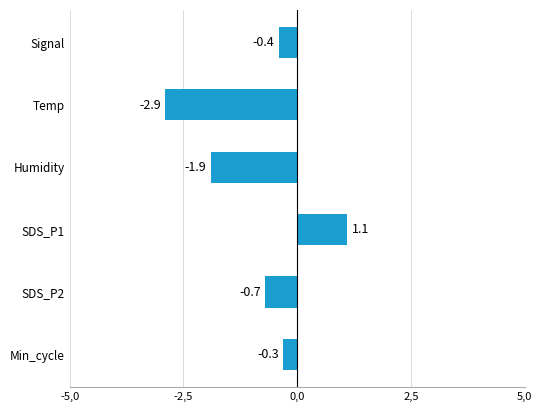

What is the maximum value shown in the chart?

1.1